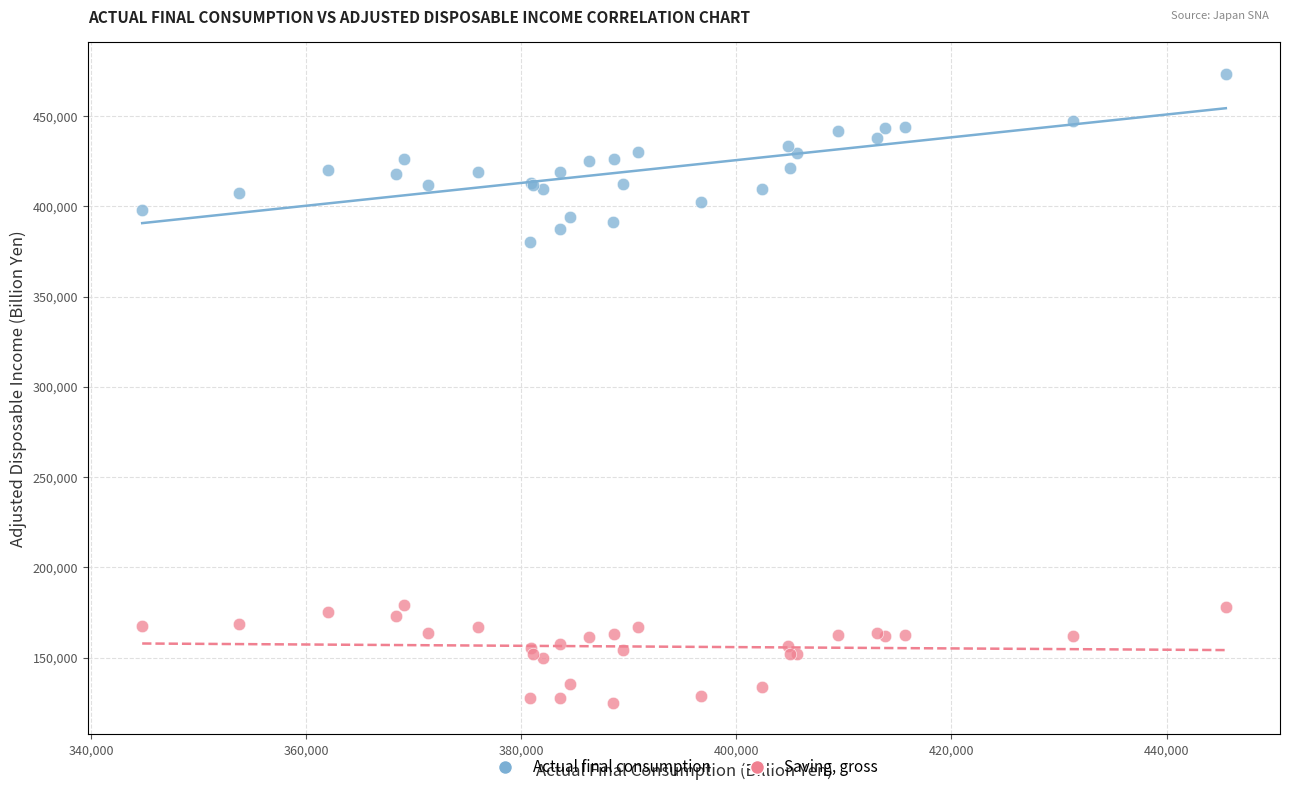

Which series has the widest spread of Y values?

Actual final consumption